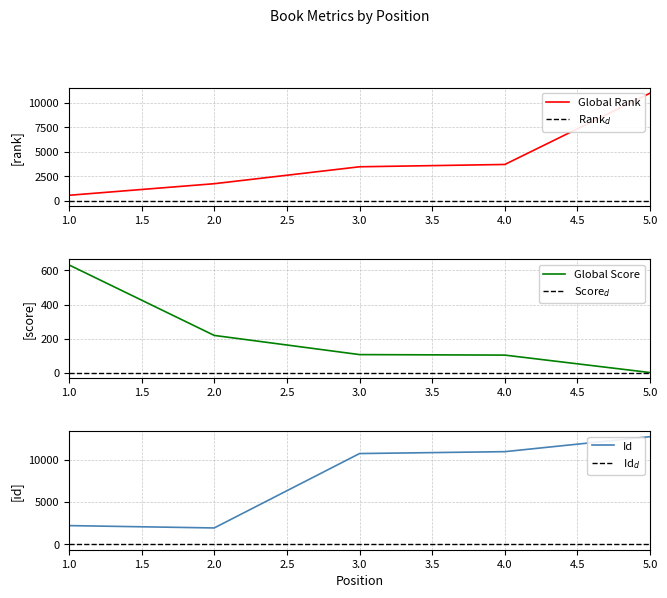

Reading left to right, list all the values displayed in this chart.

Global Rank: 562	1744	3471	3707	10987
Global Score: 632	220	108	105	3
Id: 2211	1934	10715	10939	12711